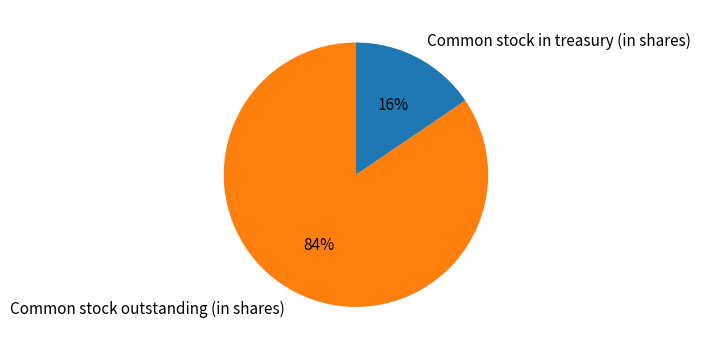

Combined, do Common stock outstanding (in shares) and Common stock in treasury (in shares) account for over 50%?

Yes